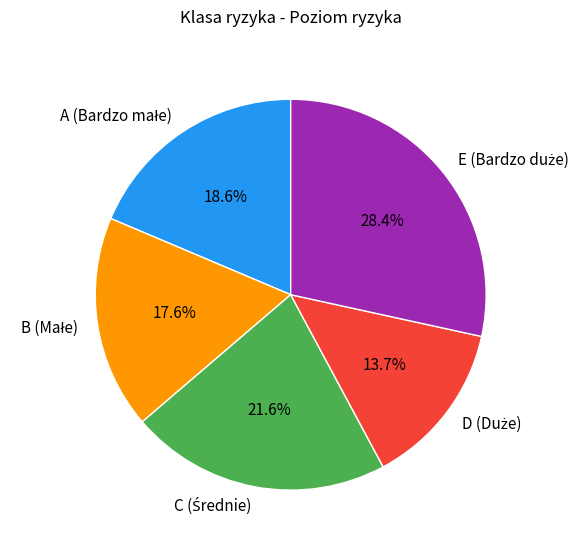

Is B (Małe) the majority of the pie?

No